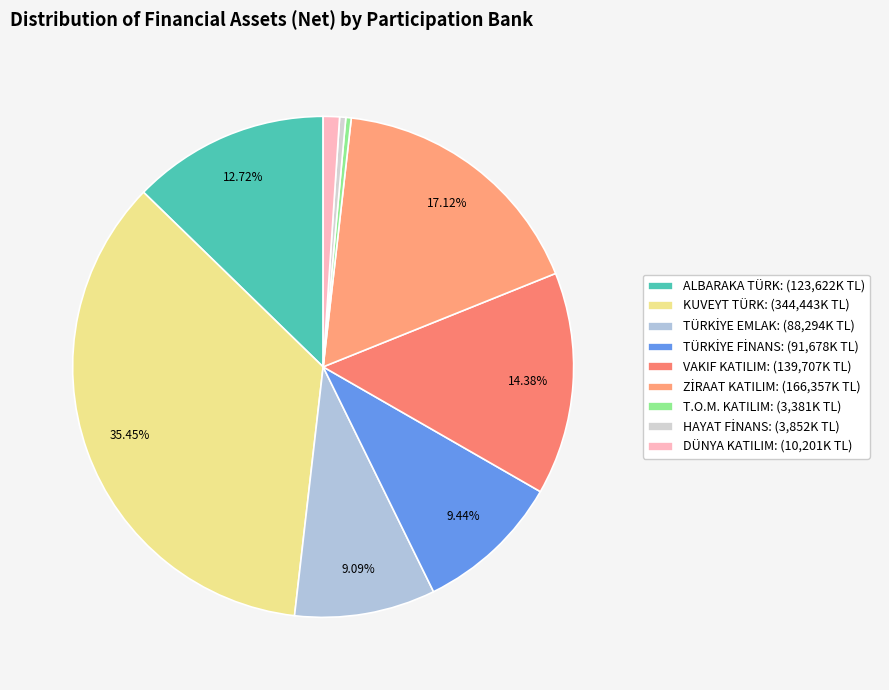

To the nearest percent, what percentage of the pie is ZİRAAT KATILIM?

17%